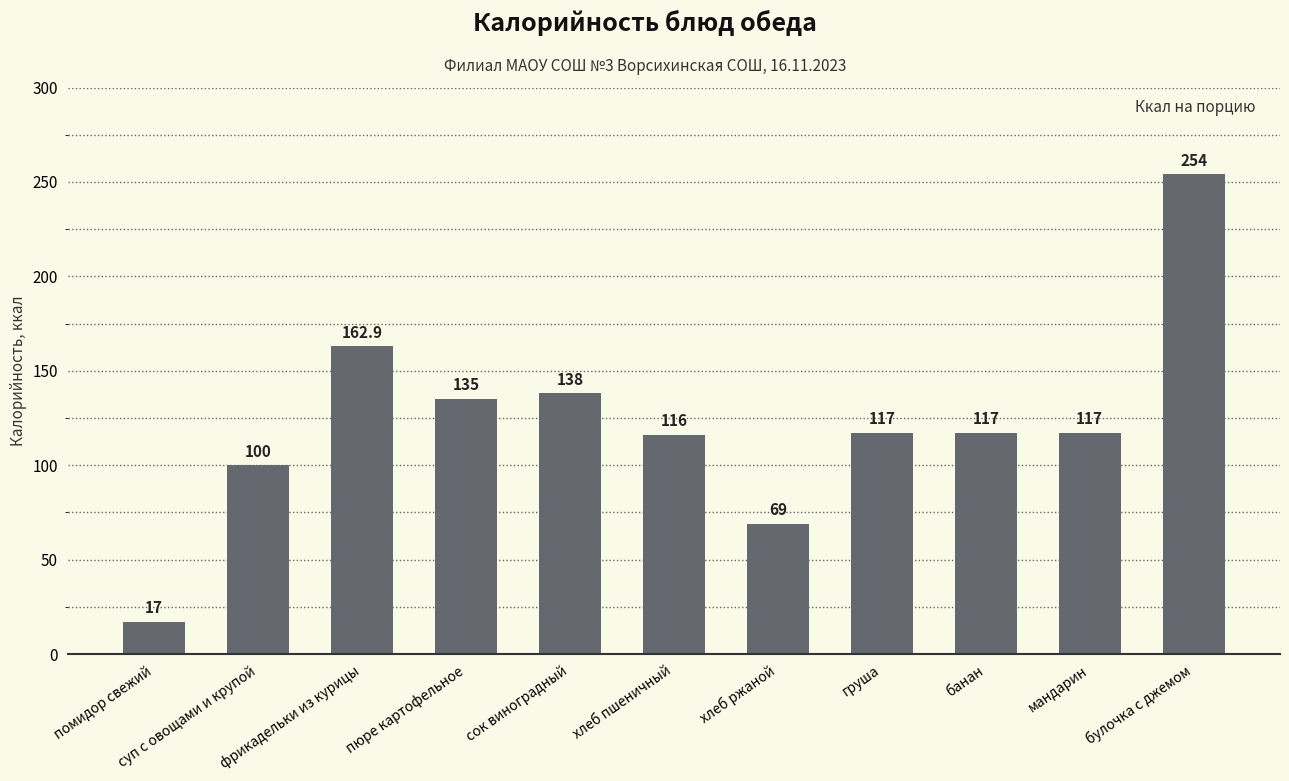

Count the number of categories in the chart.

11